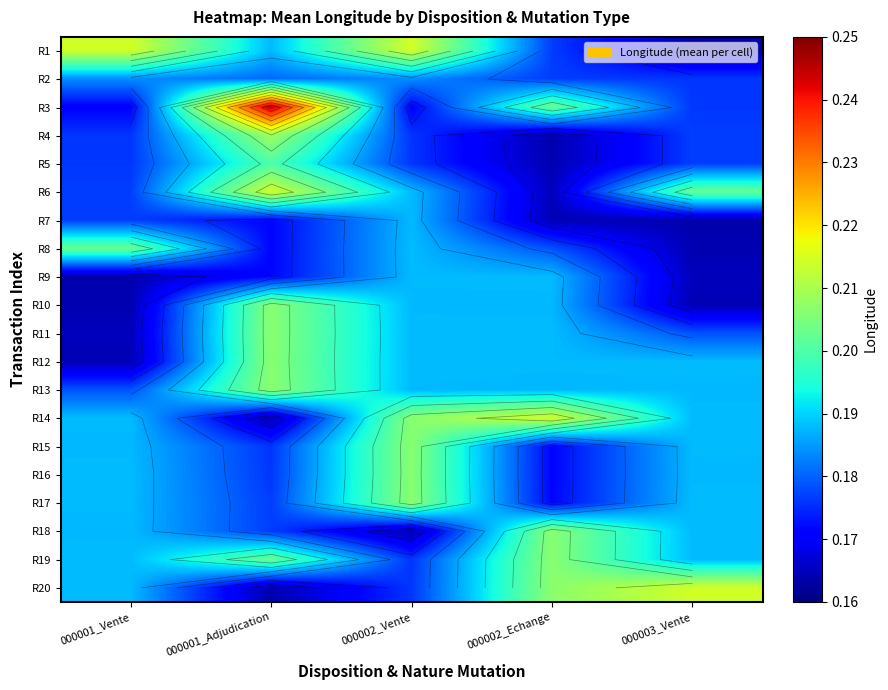

Which label corresponds to the smallest value in the chart?

000002_Echange